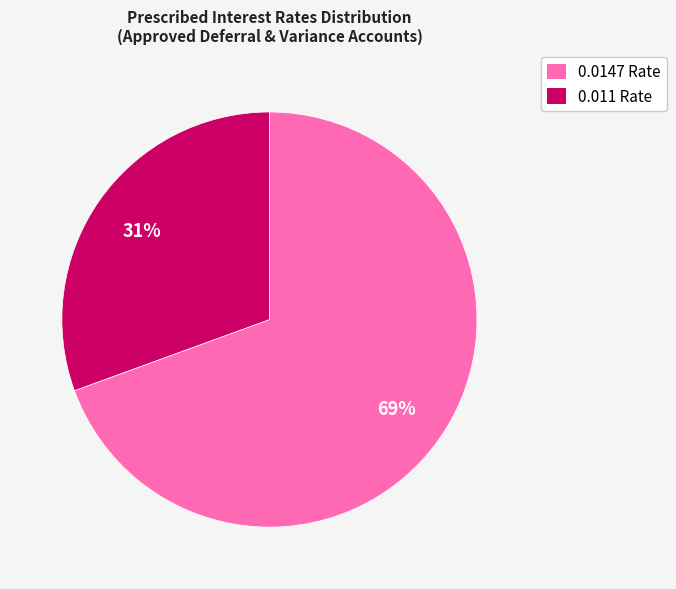

To the nearest percent, what is the combined percentage of 0.0147 Rate and 0.011 Rate?

100%